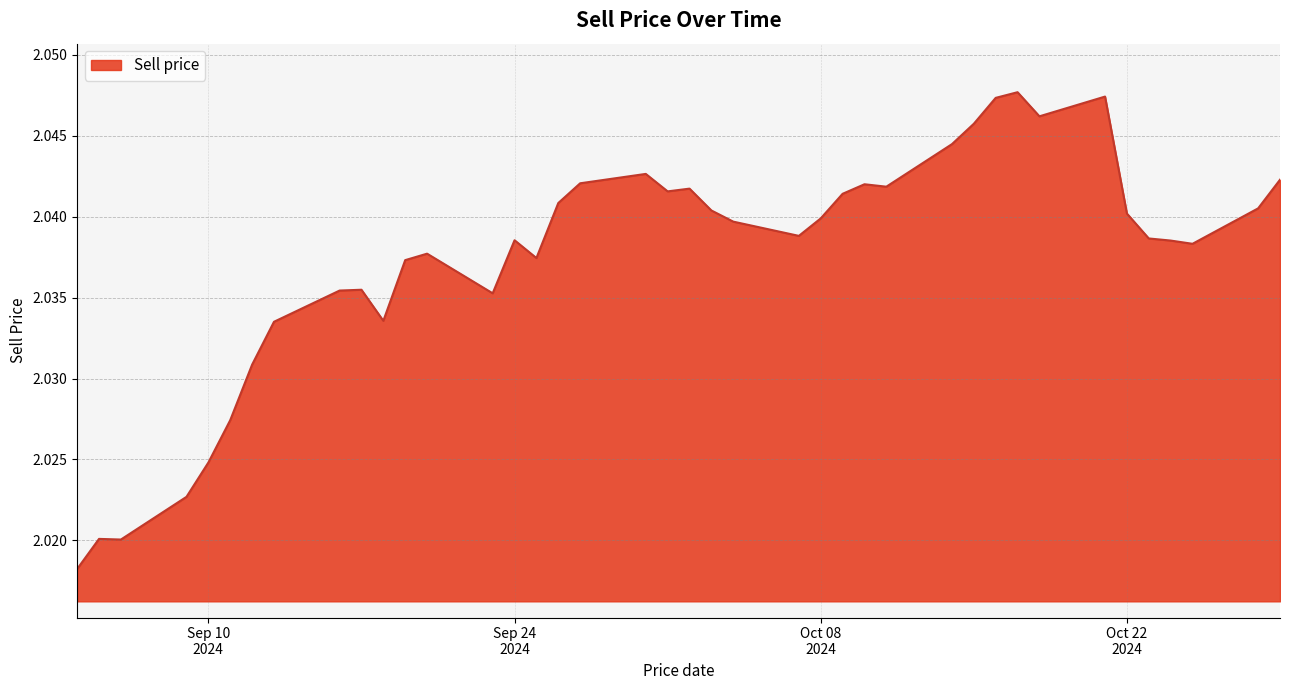

How many lines are shown in the chart?

1